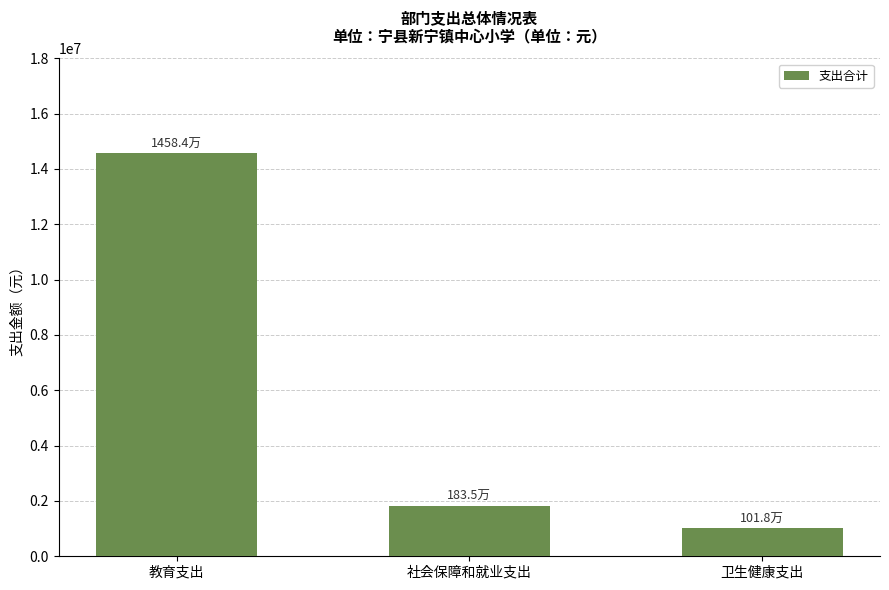

What is the difference between the maximum and minimum values?

13565818.3